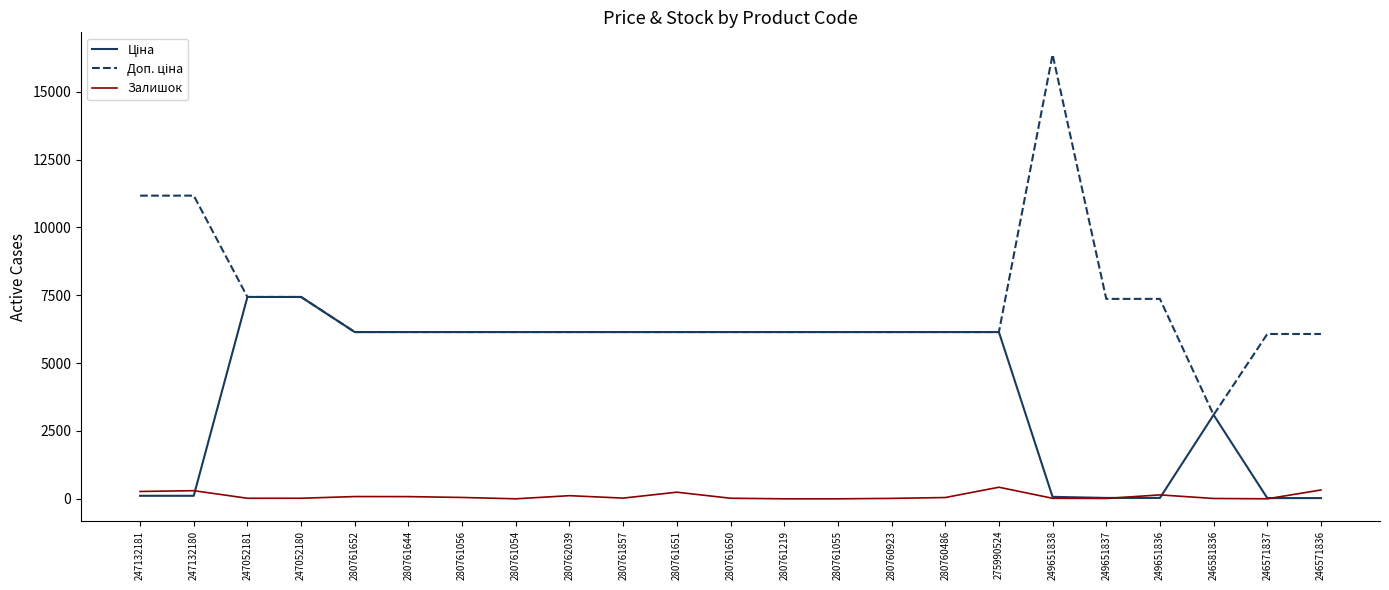

The Залишок series shows 300.0 at 247132180. True or false?

True